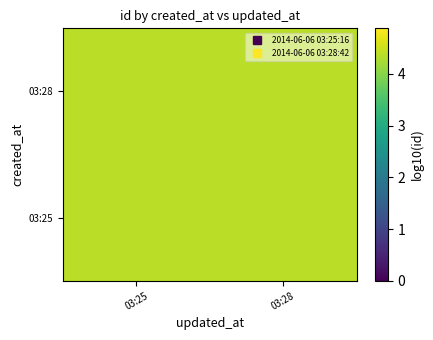

Reading left to right, transcribe all the data shown in this chart.

03:25: 03:25=4.4	03:28=4.4
03:28: 03:25=4.4	03:28=4.4